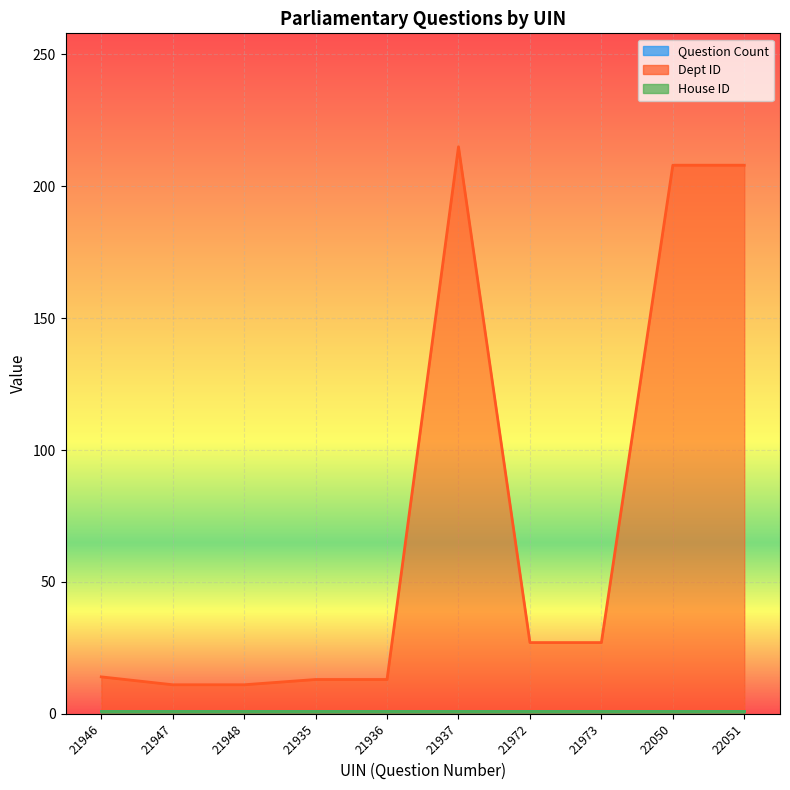

At 21947, list the series in order from smallest to largest.

Question Count, House ID, Dept ID